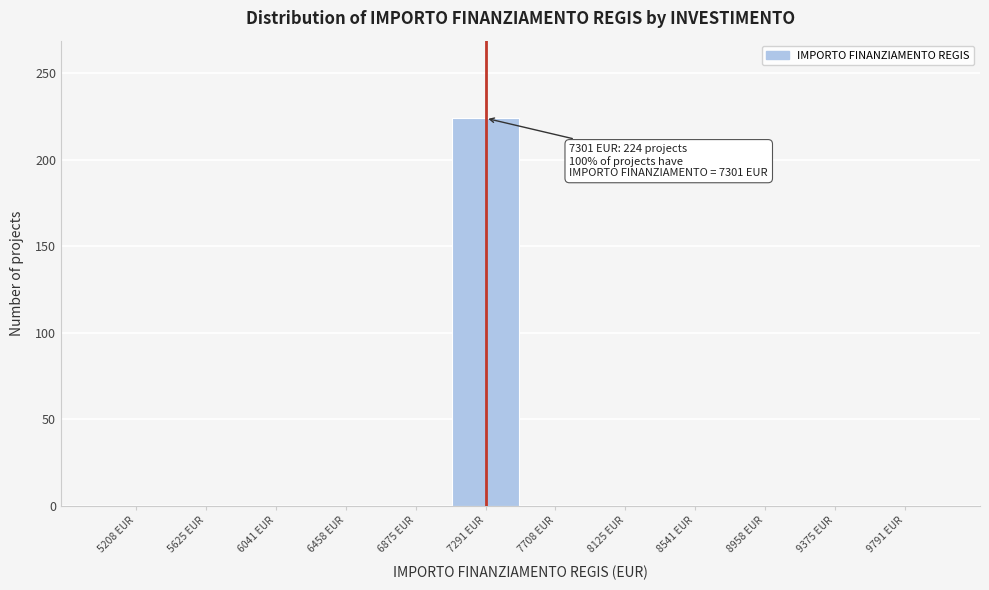

Which range on the x-axis has the tallest bar?

7100 to 7500